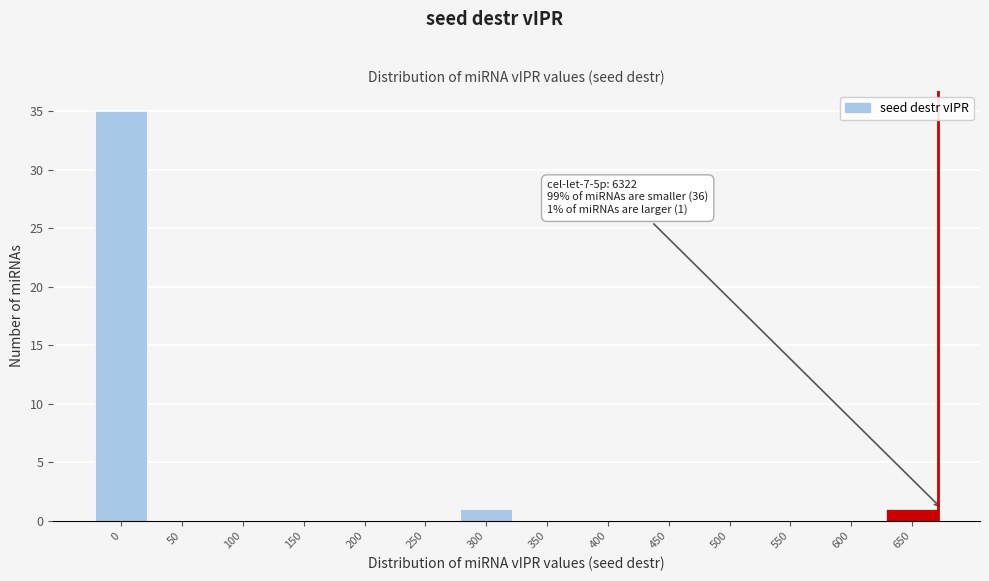

Reading left to right, transcribe all the data shown in this chart.

0=35	50=0	100=0	150=0	200=0	250=0	300=1	350=0	400=0	450=0	500=0	550=0	600=0	650=1